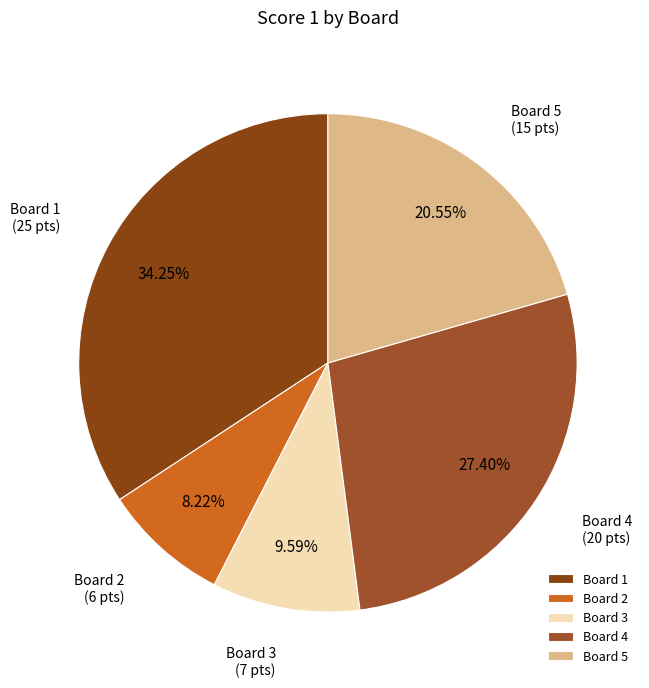

What is the total percentage of Board 3 and Board 4?

37.0%